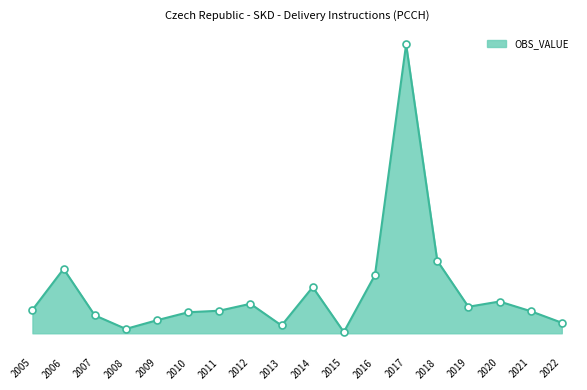

Count the number of categories in the chart.

18